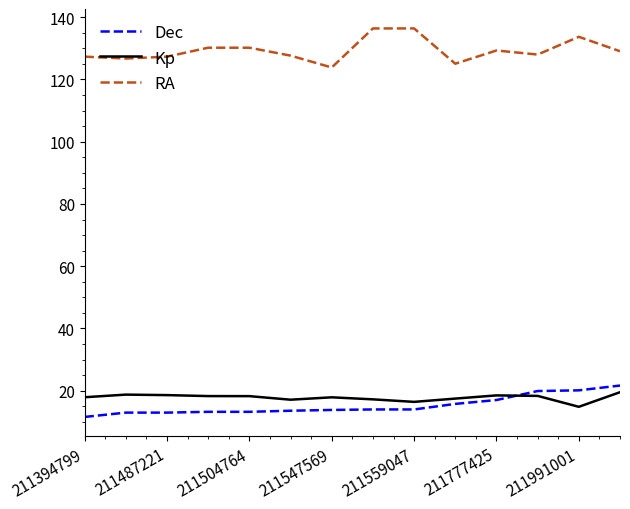

True or false: Dec and Kp cross at least once.

True